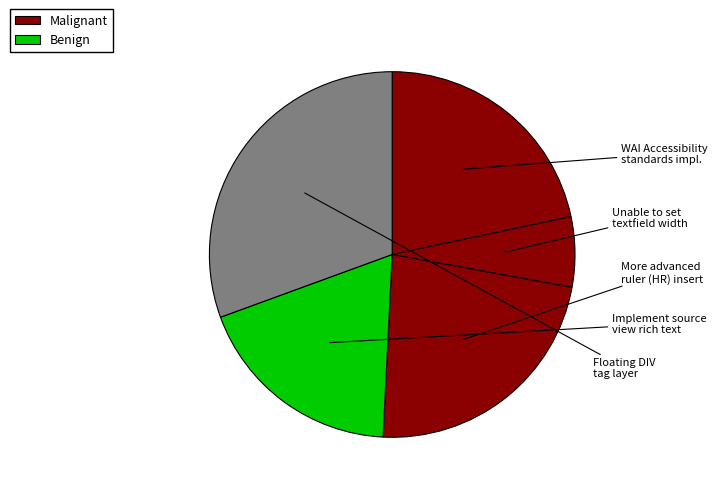

To the nearest percent, what is the difference between the largest and smallest slice percentages?

24%